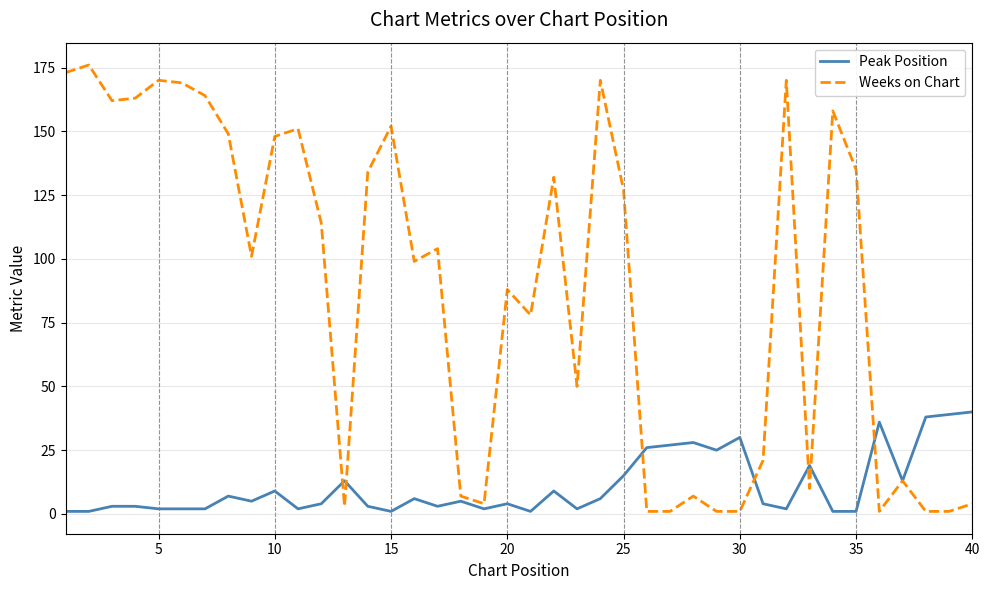

List the series in order of their overall mean, lowest first.

Peak Position, Weeks on Chart